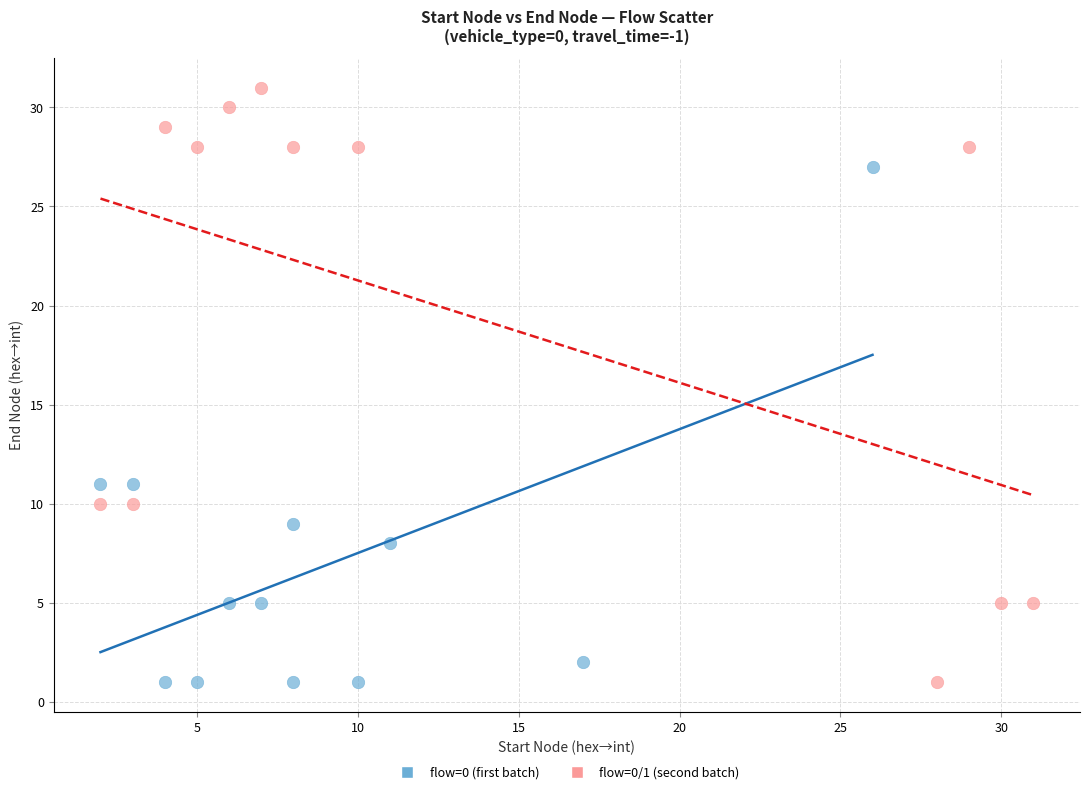

Which series contains the highest Y value?

flow=0/1 (second batch)